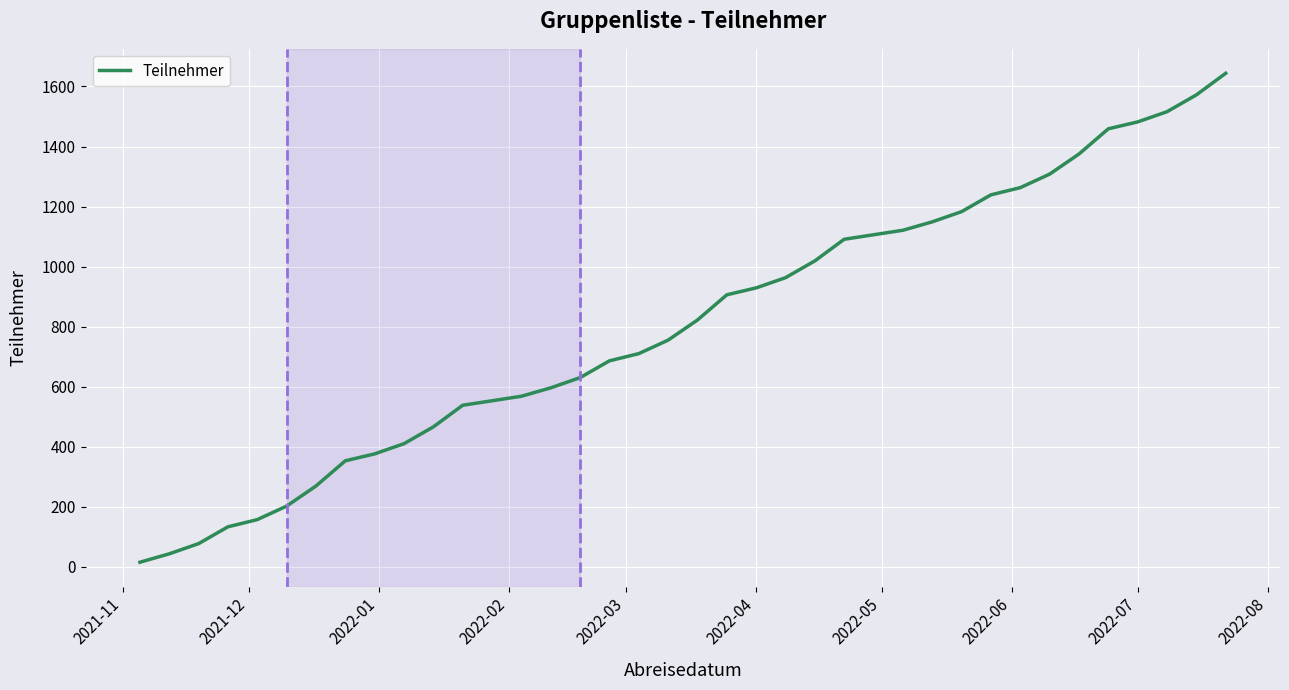

What is the greatest value displayed?

1644